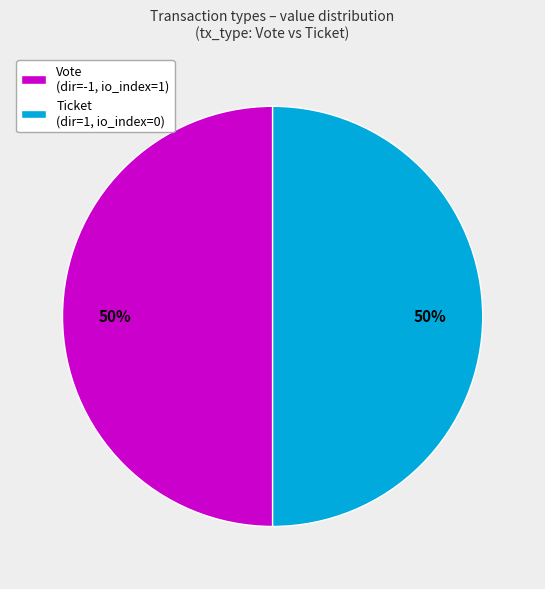

Is it true that Vote (dir=-1, io_index=1) is 40% of the pie?

False